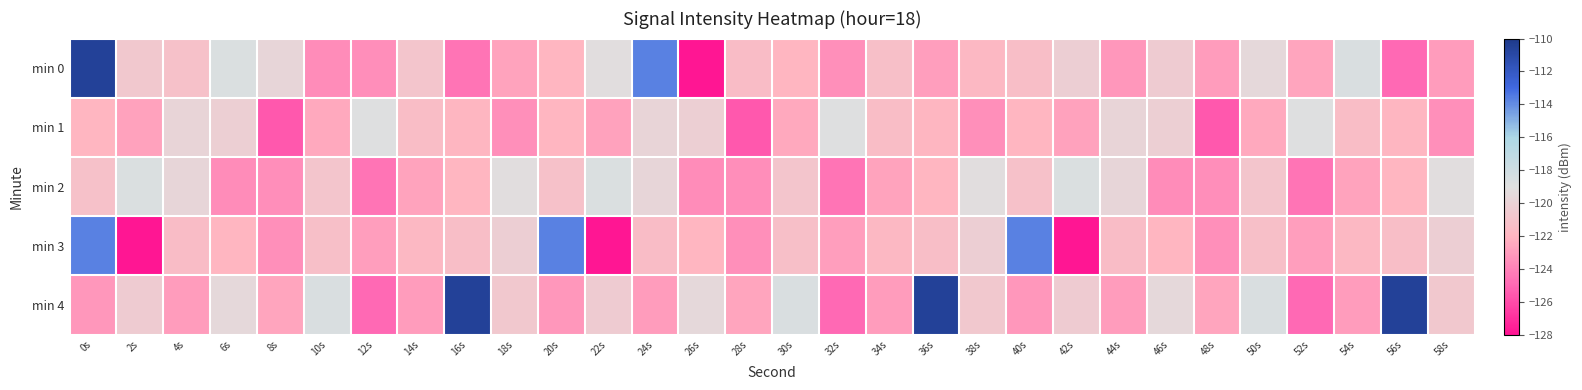

Reading left to right, transcribe all the data shown in this chart.

min 0: 0s=-110.5	2s=-120.7	4s=-121.1	6s=-118.7	8s=-119.7	10s=-123.6	12s=-123.6	14s=-120.9	16s=-124.5	18s=-122.7	20s=-122.0	22s=-119.2	24s=-113.7	26s=-127.9	28s=-121.5	30s=-122.0	32s=-123.5	34s=-121.3	36s=-122.9	38s=-121.8	40s=-121.4	42s=-120.2	44s=-123.2	46s=-120.4	48s=-122.9	50s=-119.5	52s=-122.6	54s=-118.6	56s=-124.9	58s=-123.0
min 1: 0s=-122.0	2s=-122.8	4s=-119.8	6s=-120.1	8s=-125.6	10s=-122.5	12s=-118.9	14s=-121.4	16s=-121.9	18s=-123.5	20s=-122.0	22s=-122.8	24s=-119.8	26s=-120.1	28s=-125.6	30s=-122.5	32s=-118.9	34s=-121.4	36s=-121.9	38s=-123.5	40s=-122.0	42s=-122.8	44s=-119.8	46s=-120.1	48s=-125.6	50s=-122.5	52s=-118.9	54s=-121.4	56s=-121.9	58s=-123.5
min 2: 0s=-121.1	2s=-118.7	4s=-119.7	6s=-123.6	8s=-123.6	10s=-120.9	12s=-124.5	14s=-122.7	16s=-122.0	18s=-119.2	20s=-121.1	22s=-118.7	24s=-119.7	26s=-123.6	28s=-123.6	30s=-120.9	32s=-124.5	34s=-122.7	36s=-122.0	38s=-119.2	40s=-121.1	42s=-118.7	44s=-119.7	46s=-123.6	48s=-123.6	50s=-120.9	52s=-124.5	54s=-122.7	56s=-122.0	58s=-119.2
min 3: 0s=-113.7	2s=-127.9	4s=-121.5	6s=-122.0	8s=-123.5	10s=-121.3	12s=-122.9	14s=-121.8	16s=-121.4	18s=-120.2	20s=-113.7	22s=-127.9	24s=-121.5	26s=-122.0	28s=-123.5	30s=-121.3	32s=-122.9	34s=-121.8	36s=-121.4	38s=-120.2	40s=-113.7	42s=-127.9	44s=-121.5	46s=-122.0	48s=-123.5	50s=-121.3	52s=-122.9	54s=-121.8	56s=-121.4	58s=-120.2
min 4: 0s=-123.2	2s=-120.4	4s=-122.9	6s=-119.5	8s=-122.6	10s=-118.6	12s=-124.9	14s=-123.0	16s=-110.5	18s=-120.7	20s=-123.2	22s=-120.4	24s=-122.9	26s=-119.5	28s=-122.6	30s=-118.6	32s=-124.9	34s=-123.0	36s=-110.5	38s=-120.7	40s=-123.2	42s=-120.4	44s=-122.9	46s=-119.5	48s=-122.6	50s=-118.6	52s=-124.9	54s=-123.0	56s=-110.5	58s=-120.7